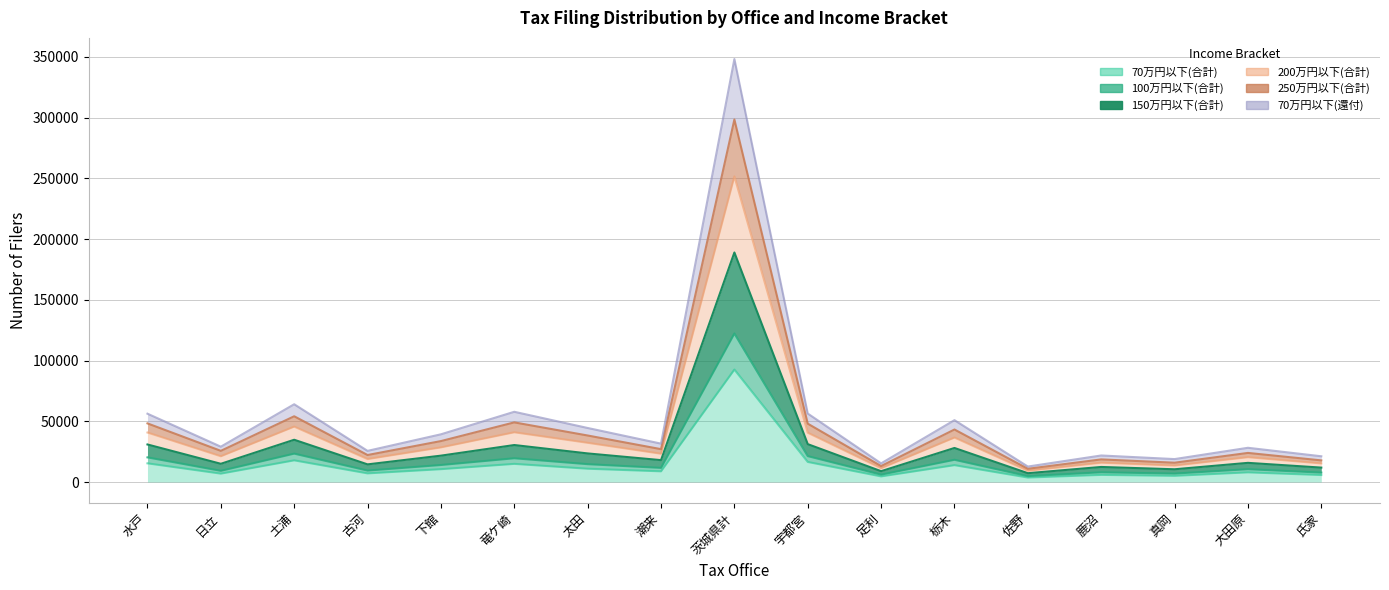

What is the minimum value shown in the chart?

3692